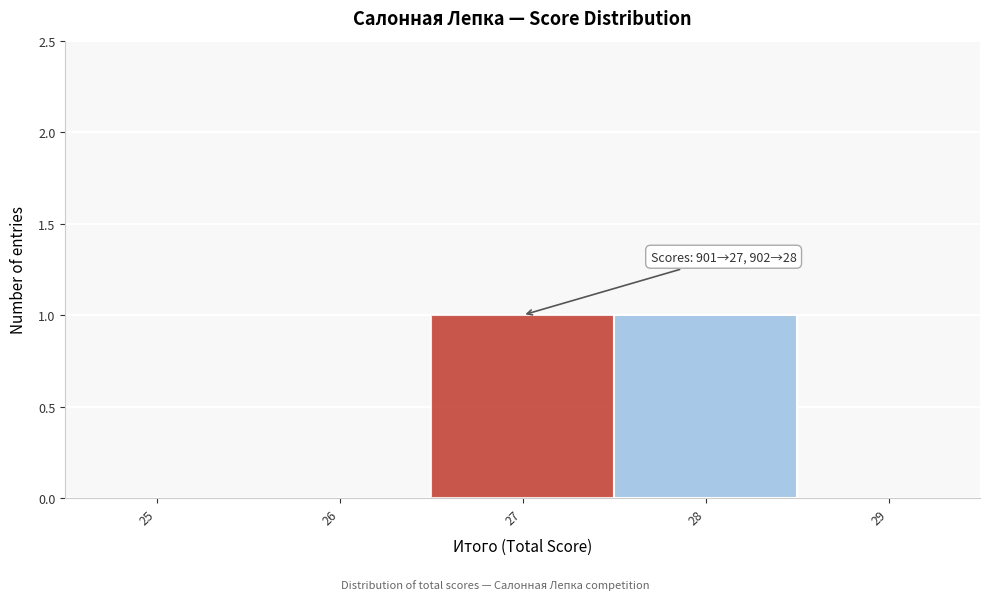

Reading left to right, extract all data points from this chart.

25=0	26=0	27=1	28=1	29=0